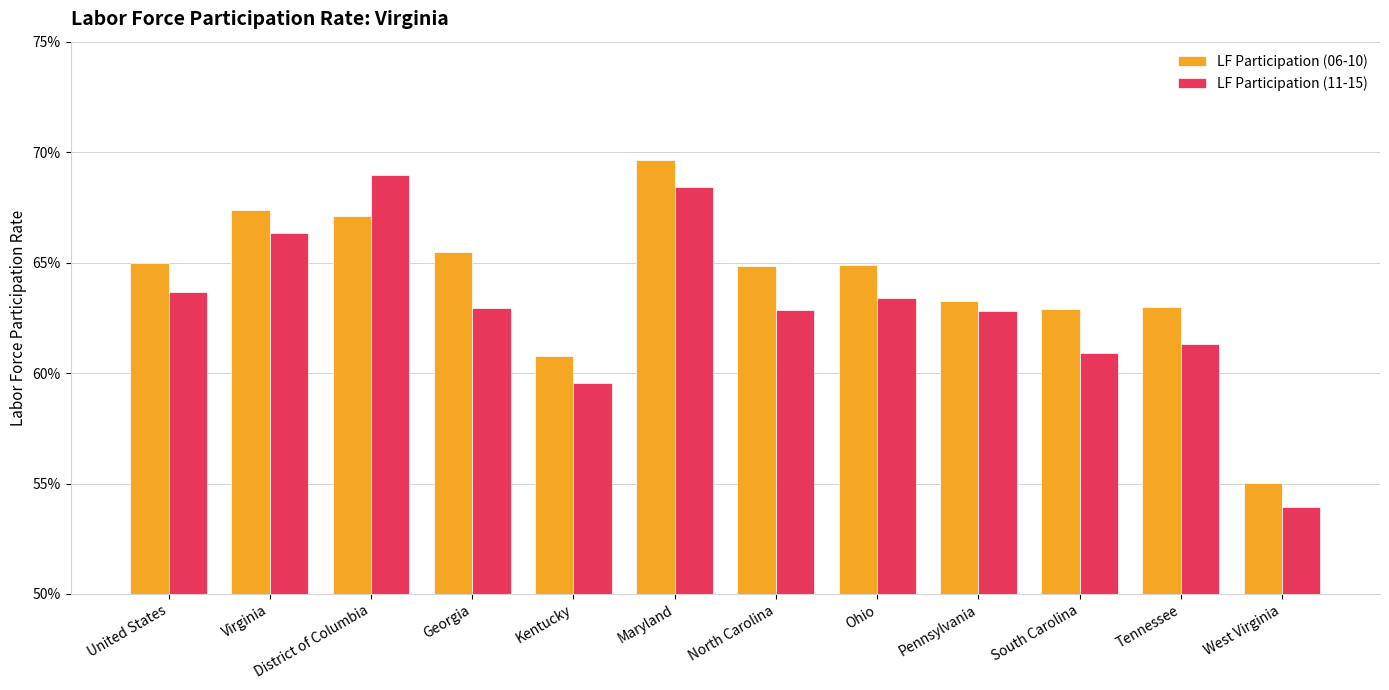

At which label does LF Participation (06-10) reach its minimum?

West Virginia